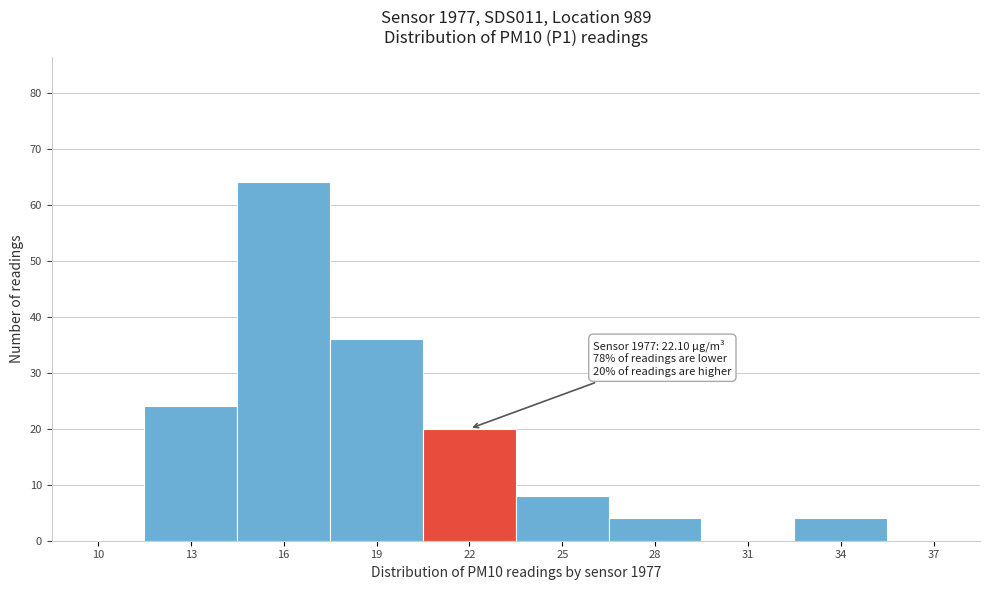

Reading left to right, transcribe all the data shown in this chart.

10=0	13=24	16=64	19=36	22=20	25=8	28=4	31=0	34=4	37=0